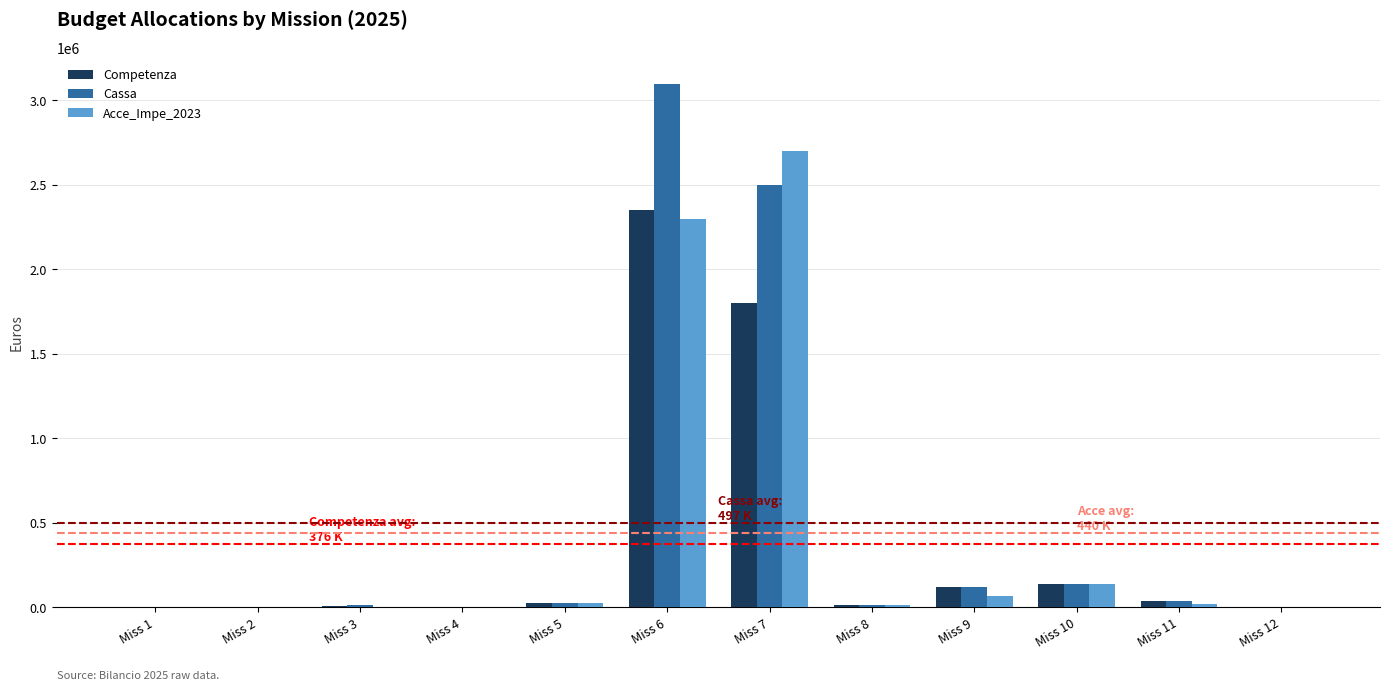

Where is Cassa nearest to the value 1551465?

Miss 7